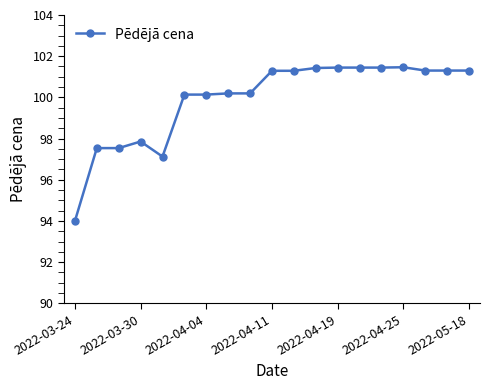

What is the maximum value shown in the chart?

101.5